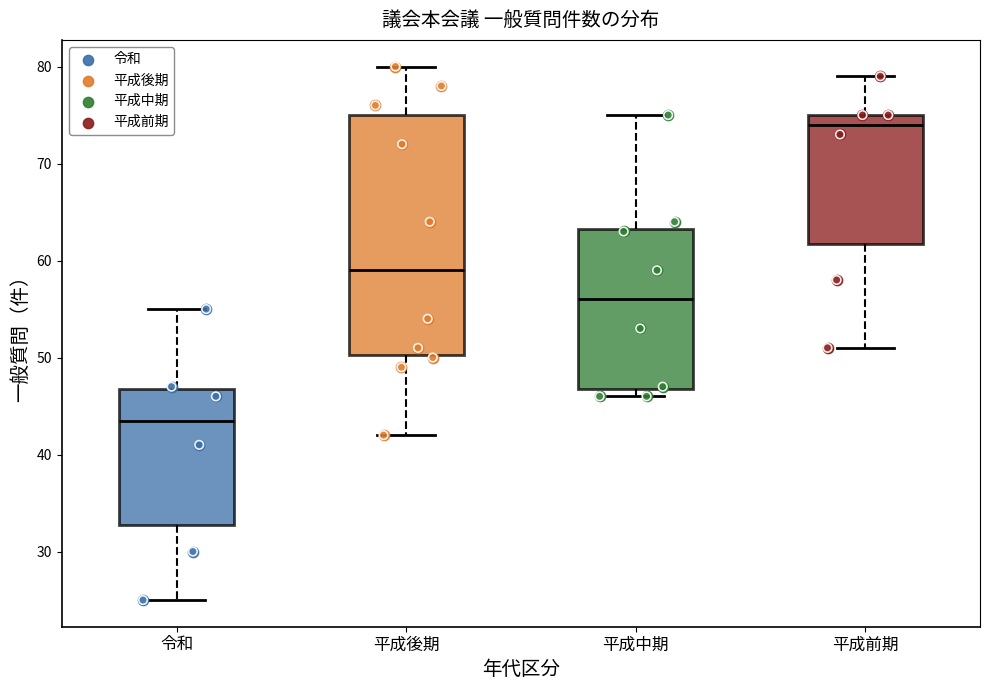

Which box is the tallest, from its lower edge to its upper edge?

平成後期